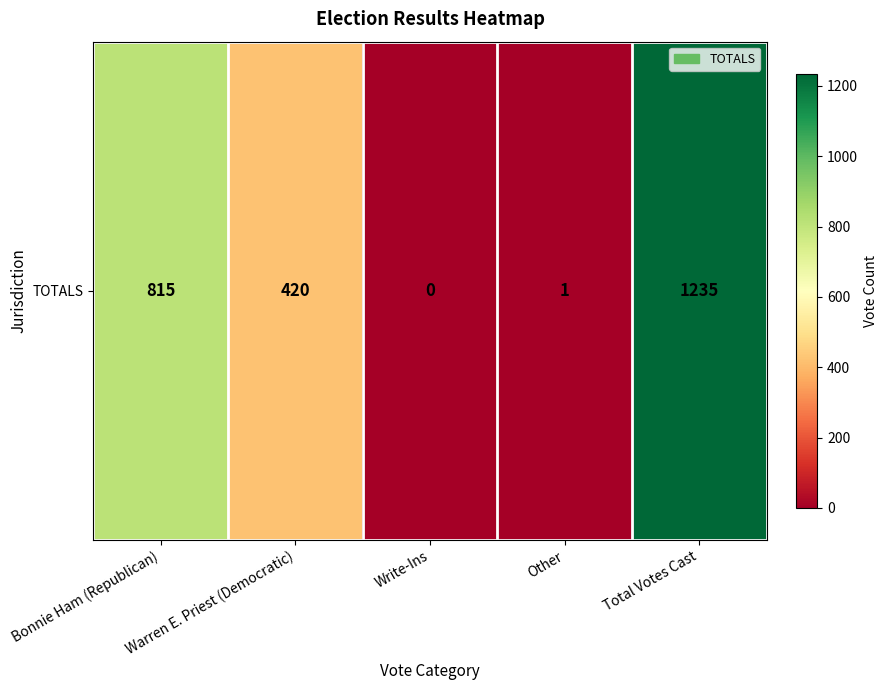

What is the change in value from Warren E. Priest (Democratic) to Write-Ins?

-420